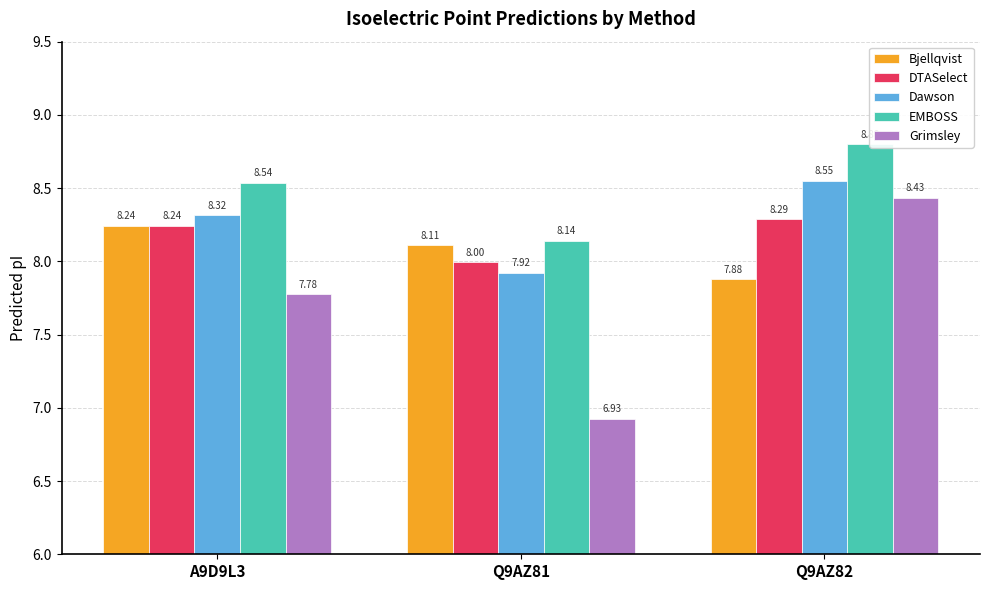

Does the chart contain stacked bars?

No